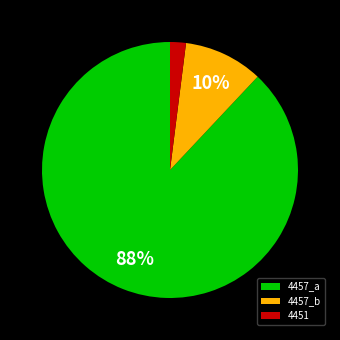

Which category has the smallest portion of the pie?

4451